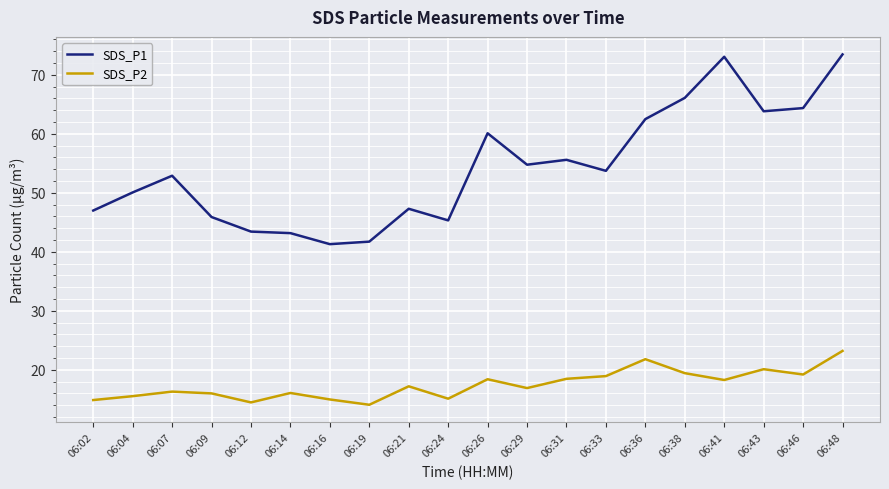

Is the value of SDS_P2 at 06:21 greater than the value of SDS_P1 at 06:09?

No